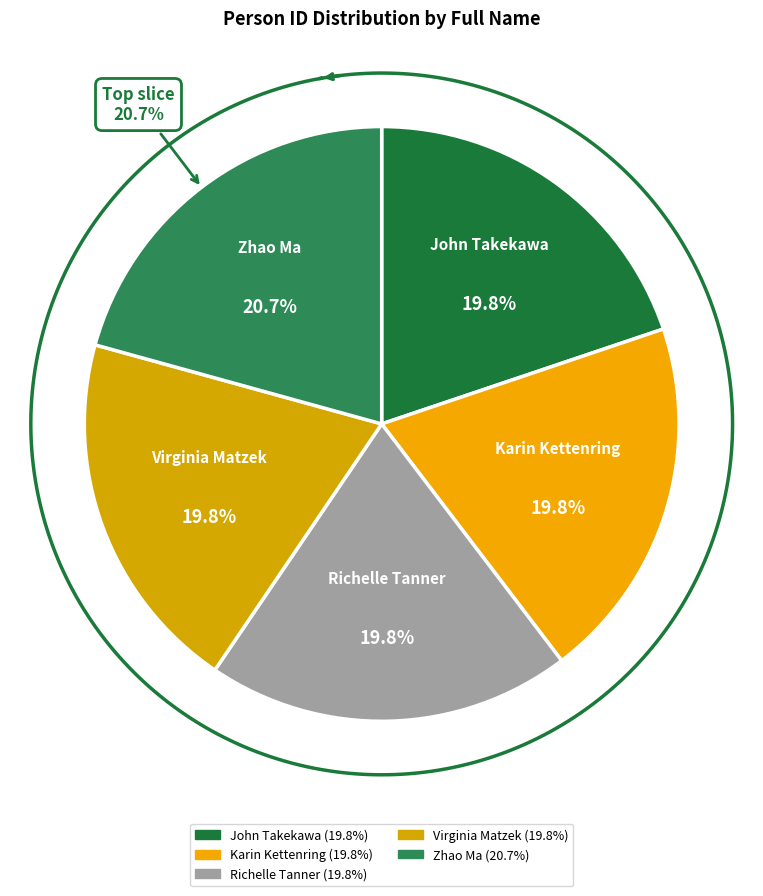

Rank the categories by value from lowest to highest.

Virginia Matzek, Richelle Tanner, John Takekawa, Karin Kettenring, Zhao Ma